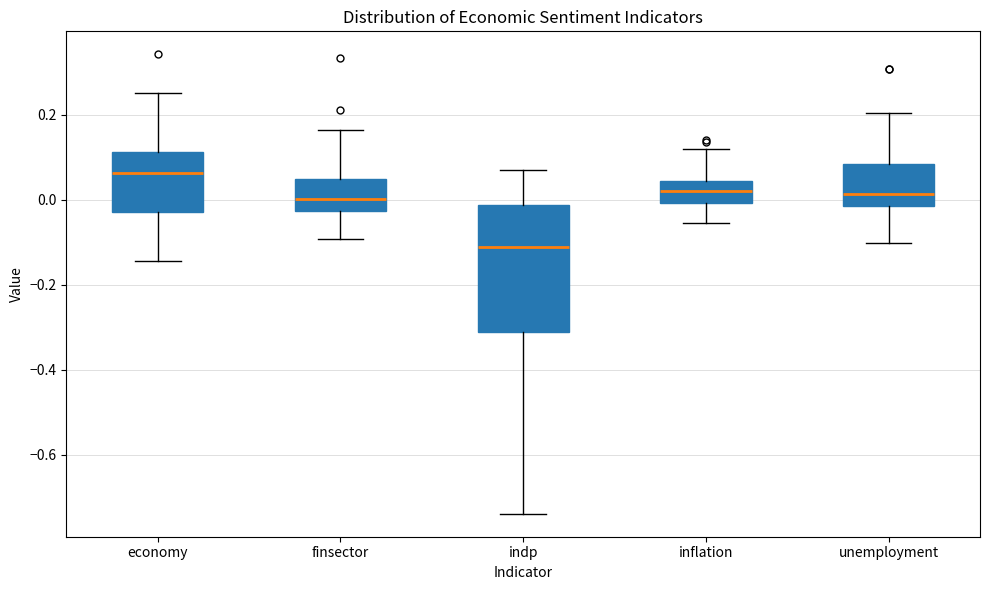

Reading left to right, transcribe this box plot: for each box, give where its median line is, the range the box spans, and where its two whiskers end, as read against the y-axis. The values are not printed on the chart, so give them approximately, as read against the axis.

economy: median 0.06, box -0.02 to 0.12, whiskers -0.14 to 0.26
finsector: median 0.00, box -0.02 to 0.04, whiskers -0.10 to 0.16
indp: median -0.12, box -0.32 to -0.02, whiskers -0.74 to 0.06
inflation: median 0.02, box 0.00 to 0.04, whiskers -0.06 to 0.12
unemployment: median 0.02, box -0.02 to 0.08, whiskers -0.10 to 0.20